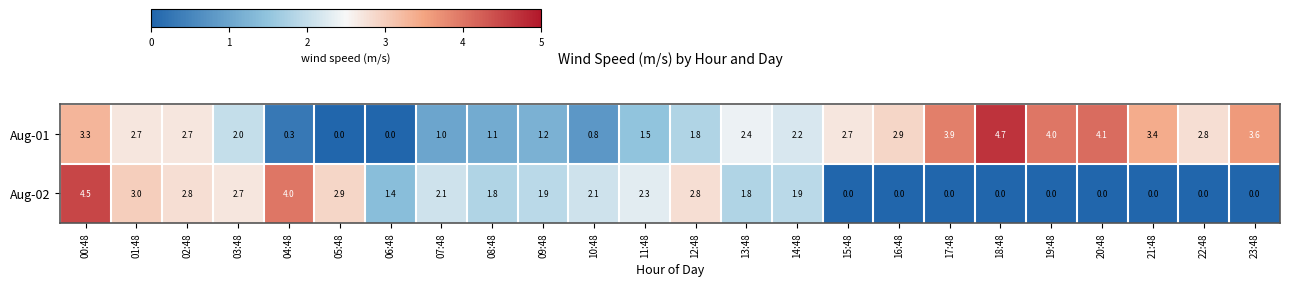

What is the total value across all series at 06:48?

1.4